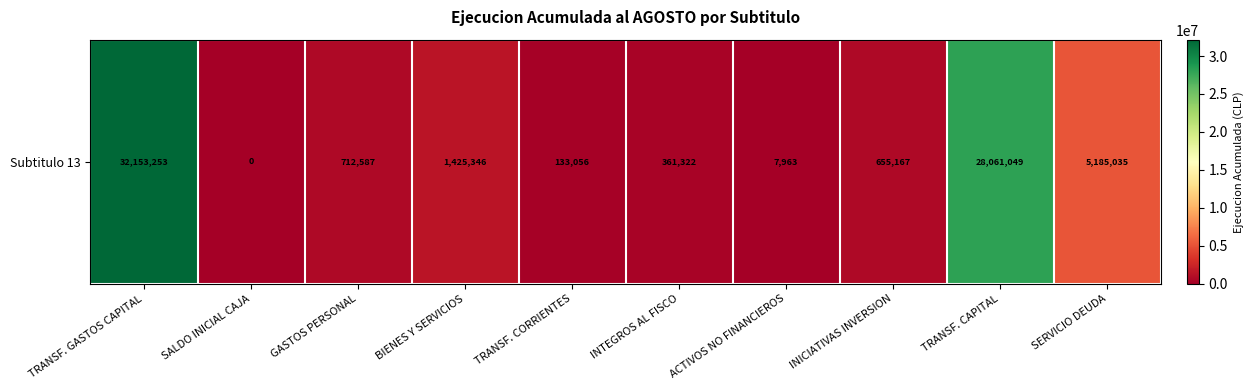

What is the average value?

6869478